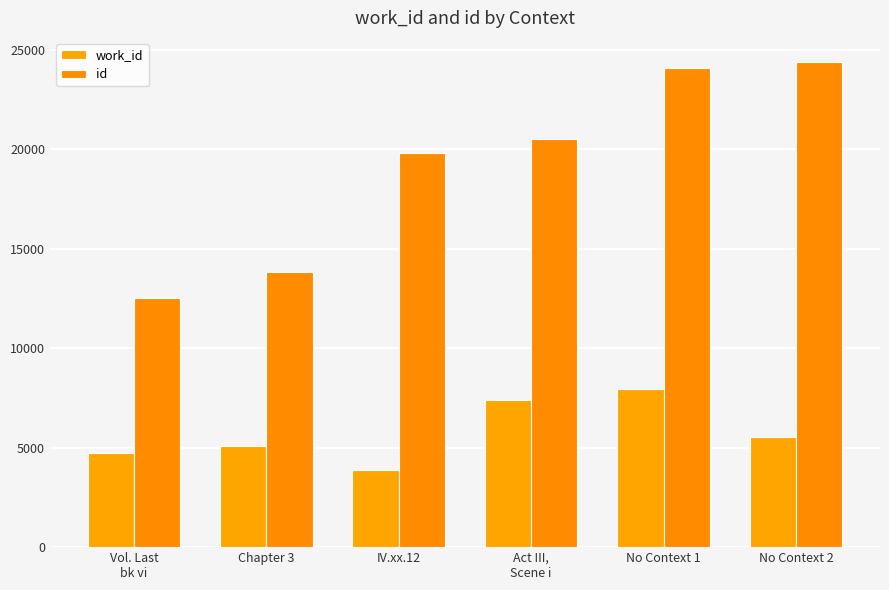

What is the label of the 3rd bar from the right?

Act III,
Scene i